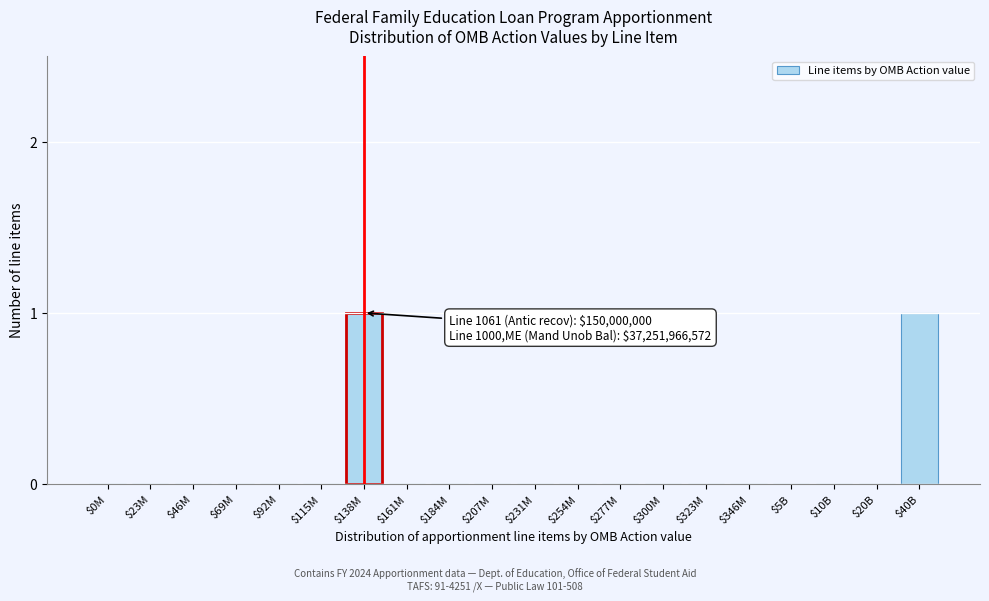

Is it true that the value at $69M is 0?

True